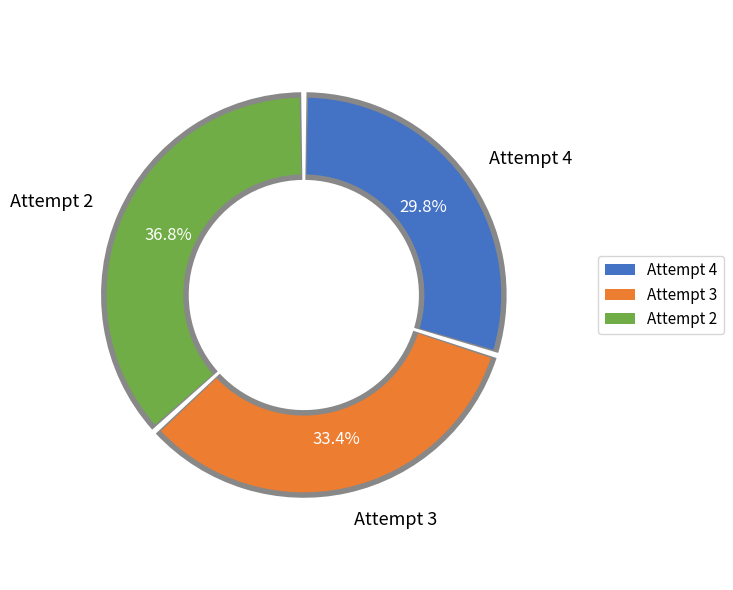

To the nearest percent, what portion does Attempt 2 represent?

37%